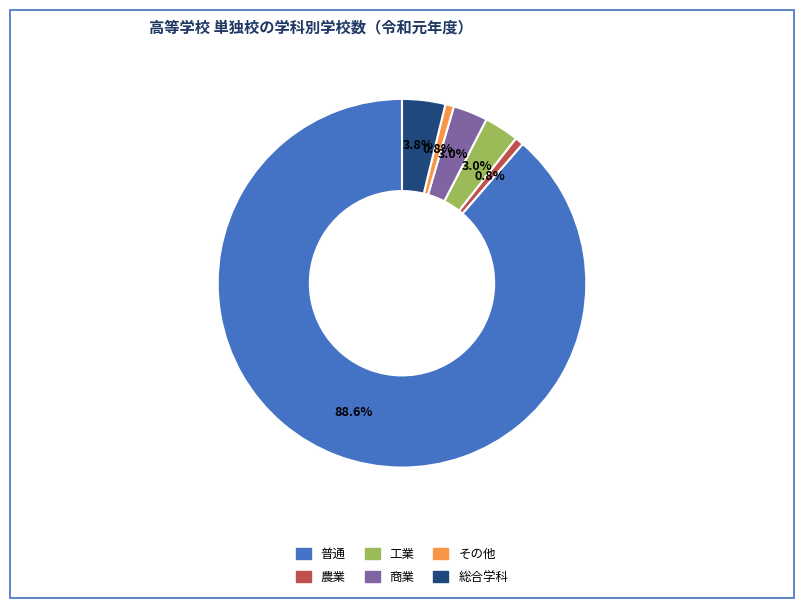

Is there a majority slice in this chart?

Yes